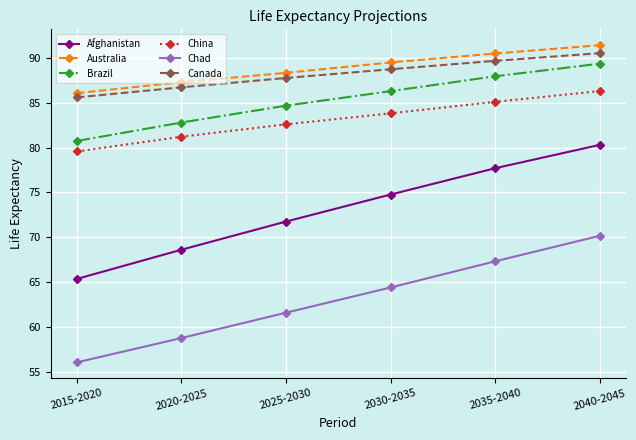

At which category does the chart reach its minimum across all series?

2015-2020